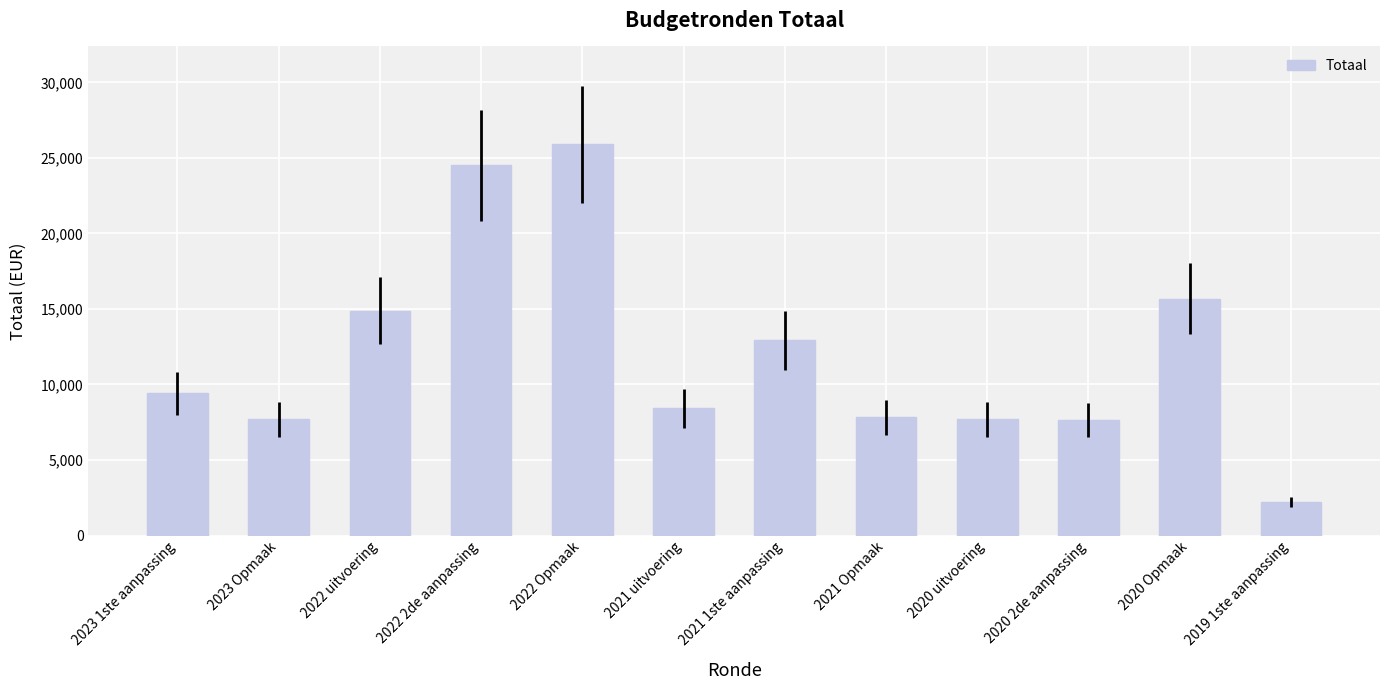

Are the bars horizontal?

No